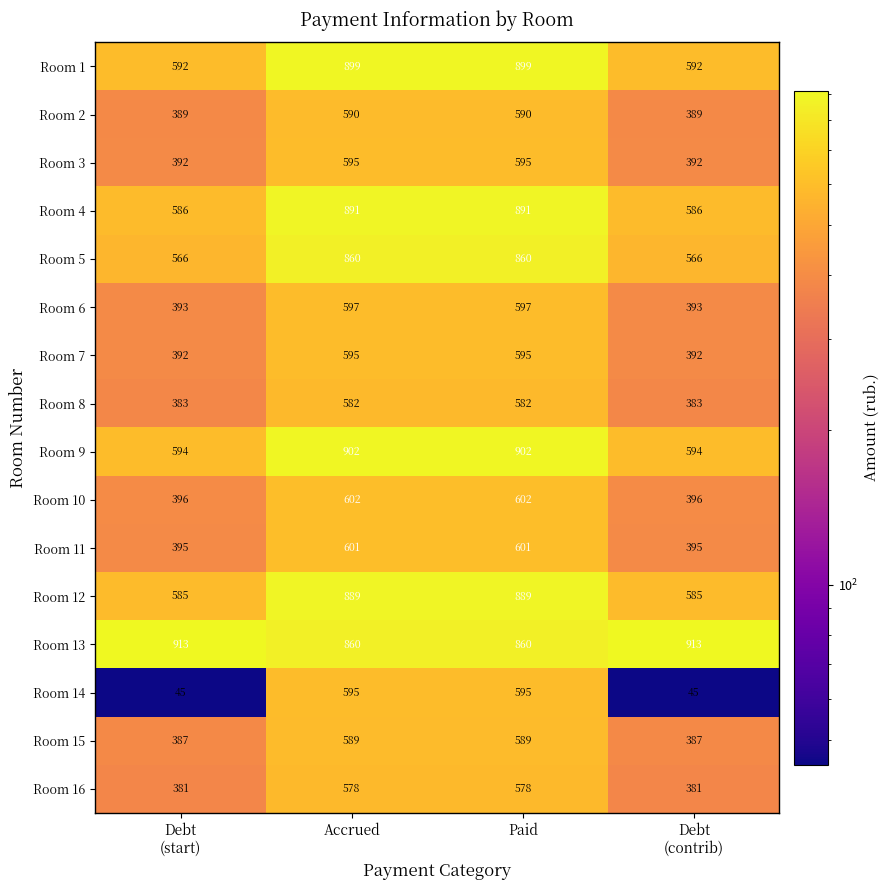

Which series has the largest range (max minus min)?

Room 14